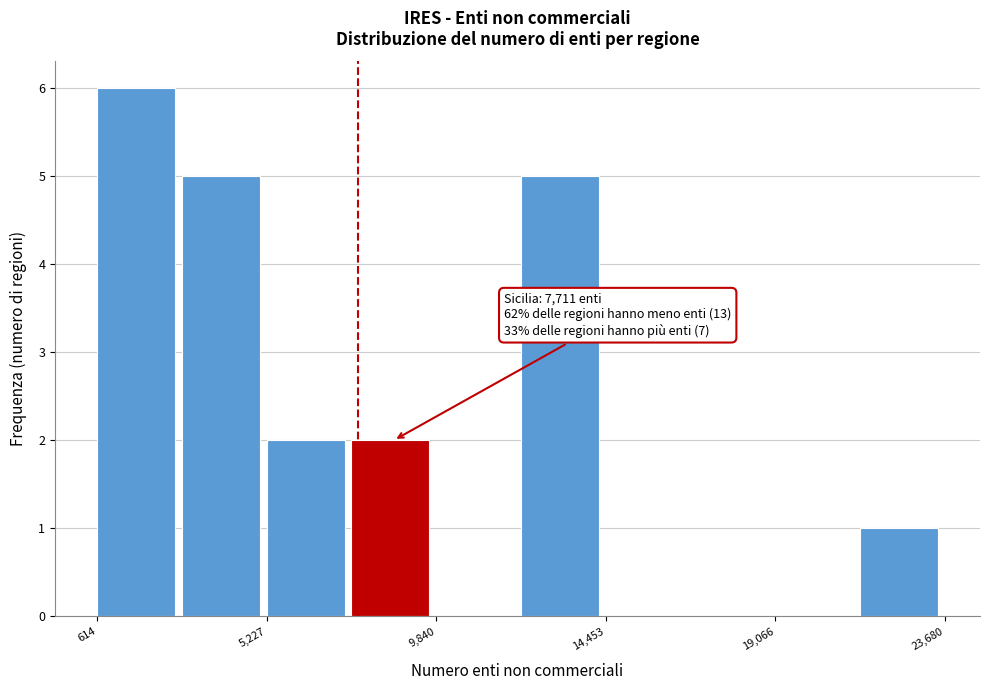

Which range on the x-axis has the tallest bar?

500 to 3000